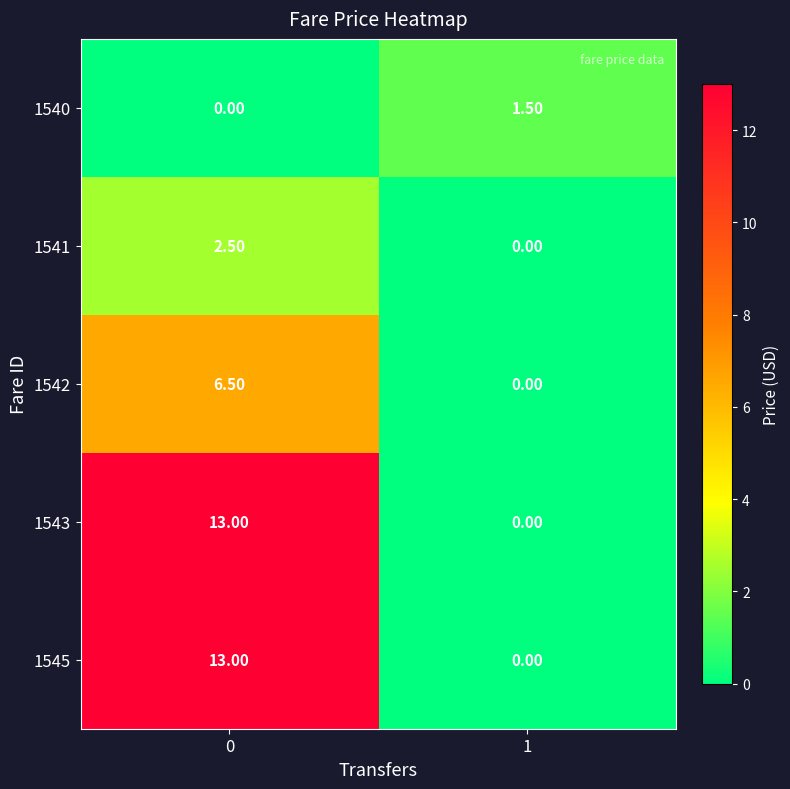

List the labels in order of 1540 value, largest first.

1, 0